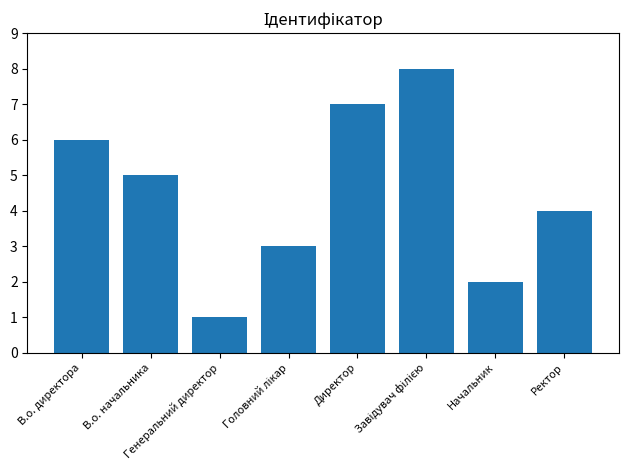

Does the chart contain stacked bars?

No